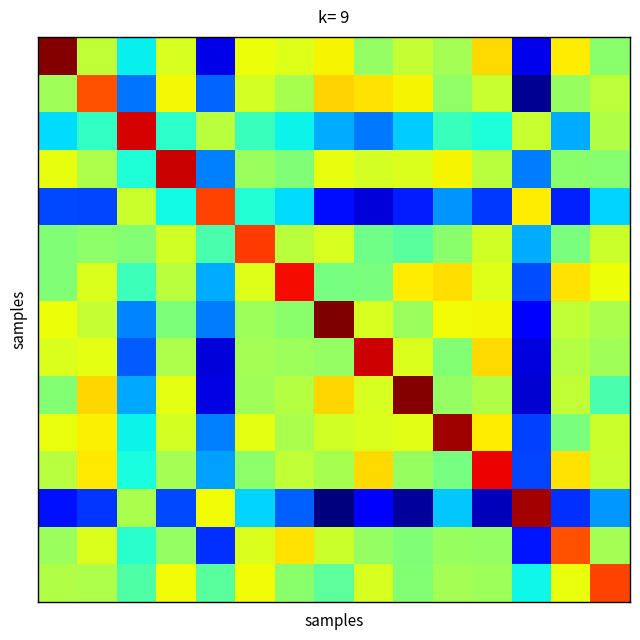

At which category is the sum across all series the highest?

5